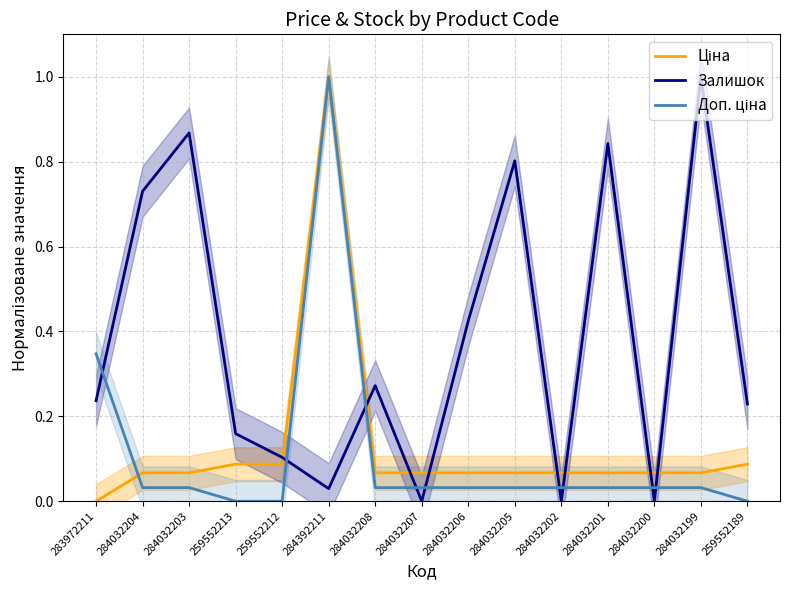

What are all the series names shown in the legend?

Ціна, Залишок, Доп. ціна